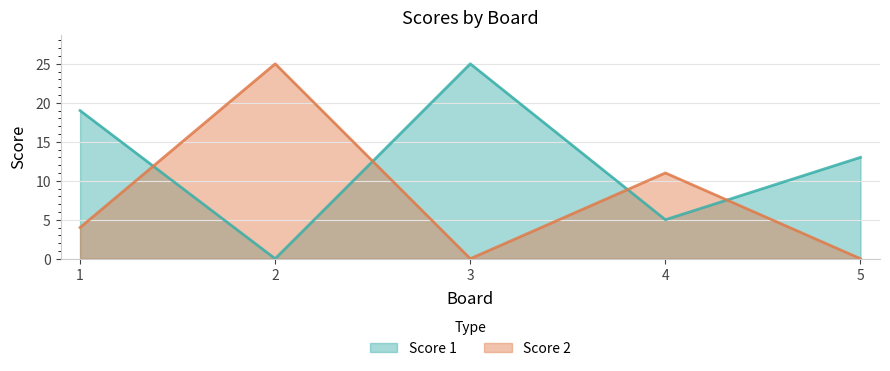

How many values in Score 1 are above zero?

4